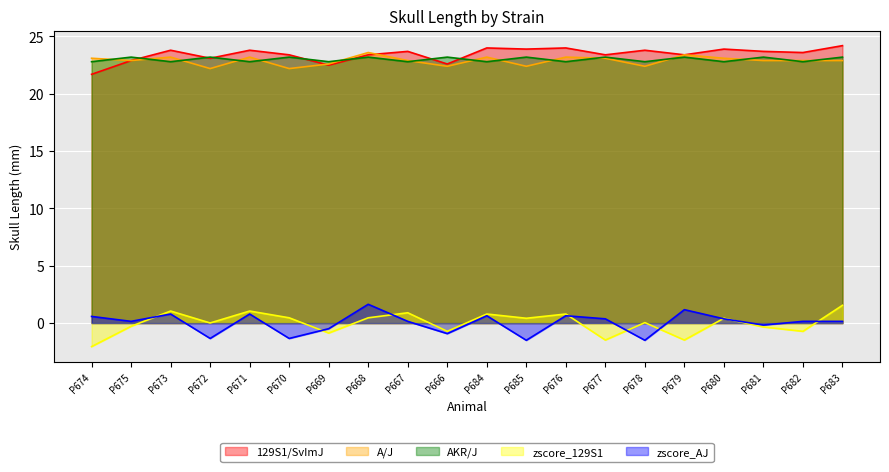

What is the maximum value shown in the chart?

24.2